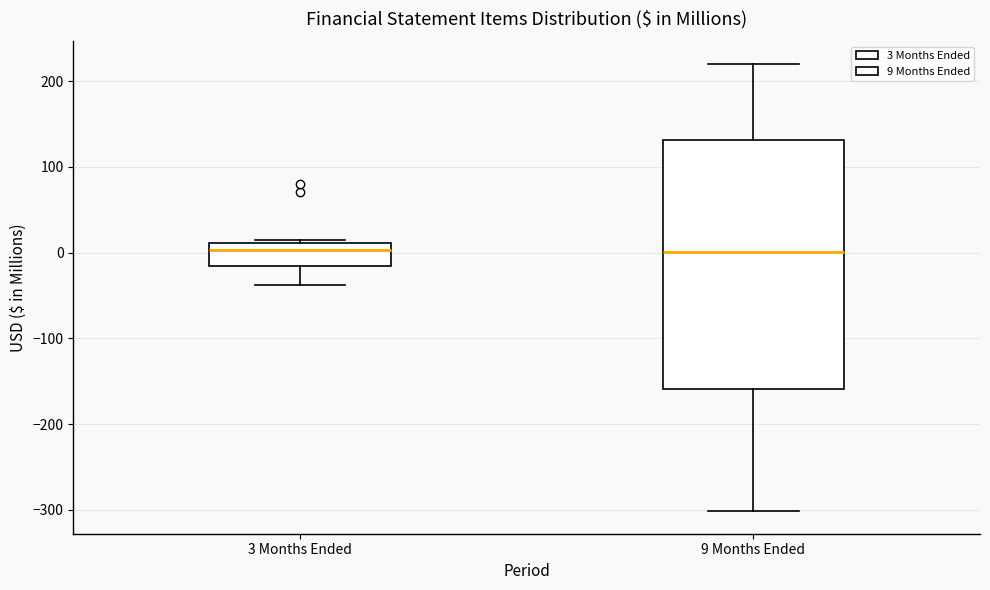

Reading left to right, read every box against the y-axis: the position of its median line, the range the box covers, and the ends of its whiskers. The values are not printed on the chart, so give them approximately, as read against the axis.

3 Months Ended: median 0, box -20 to 10, whiskers -40 to 10 (just above the box's upper edge)
9 Months Ended: median 0, box -160 to 130, whiskers -300 to 220